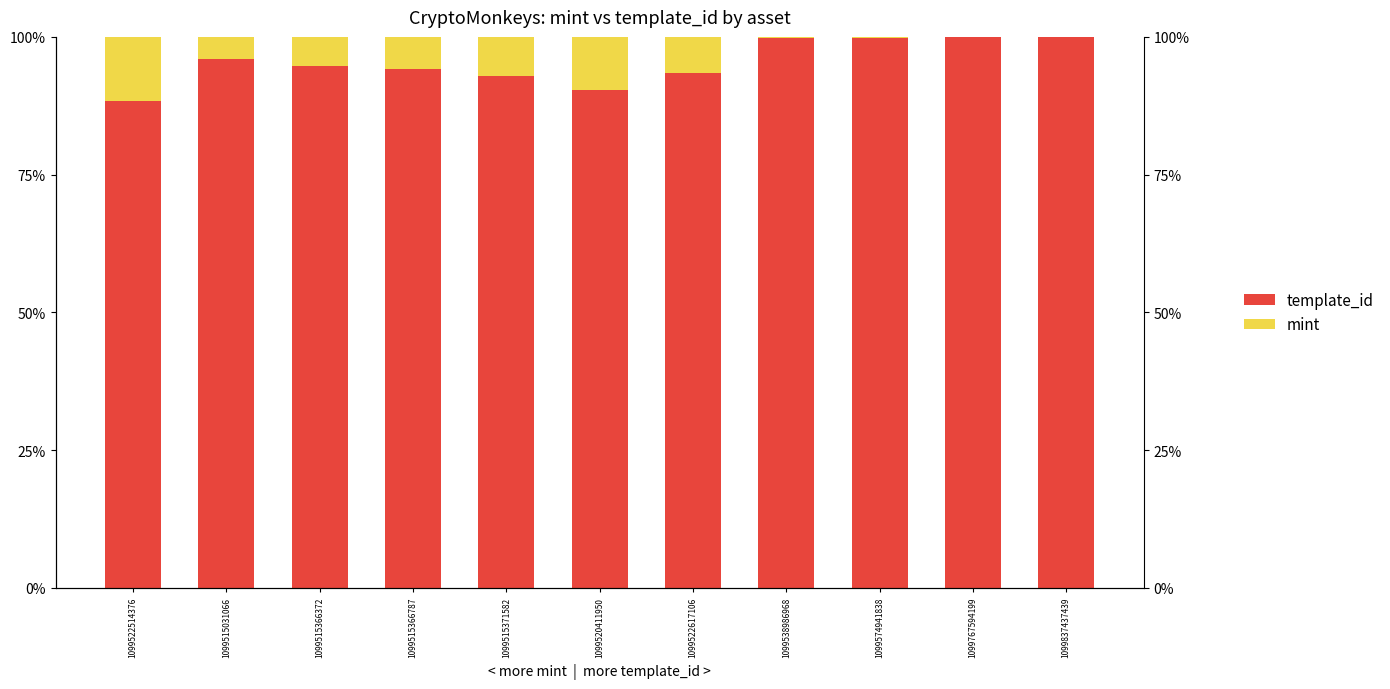

Between 1099574941838 and 1099520411950, which is larger?

1099574941838